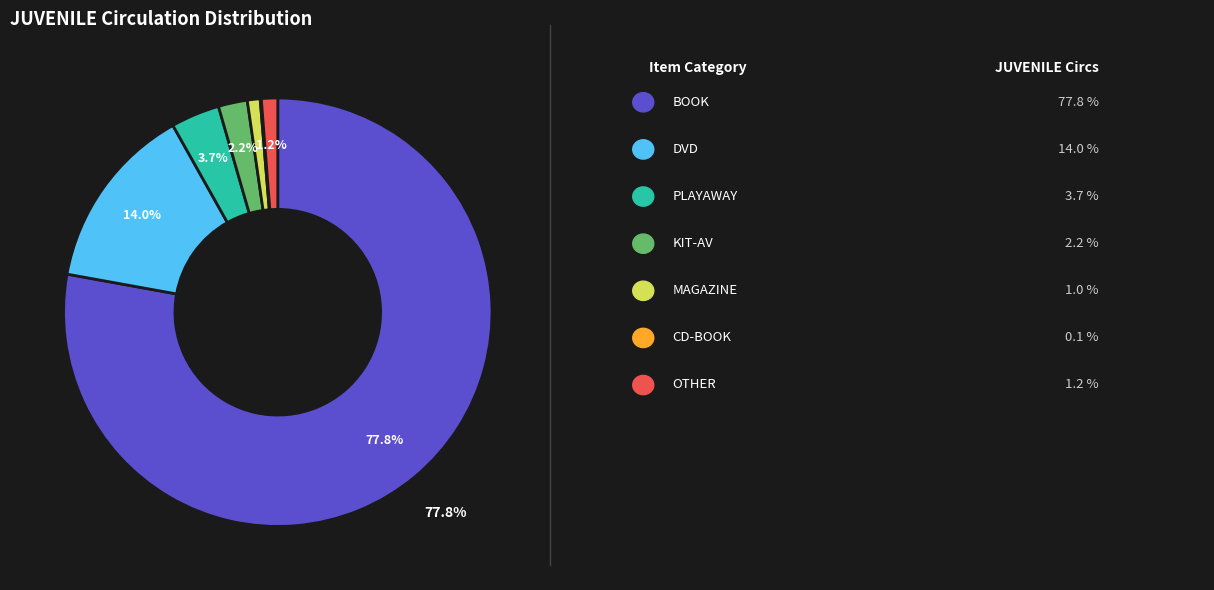

Is there a majority slice in this chart?

Yes